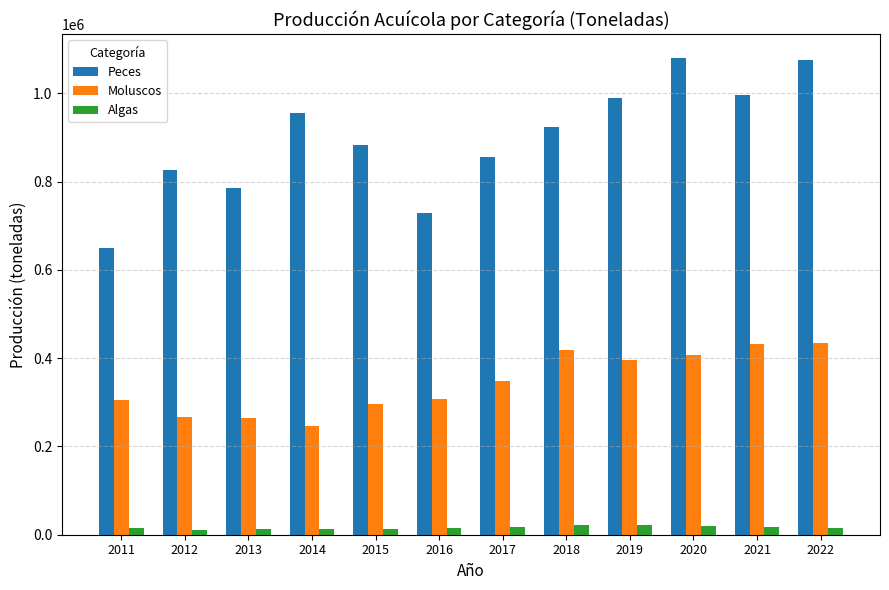

What is the sum of all Moluscos values?

4121980